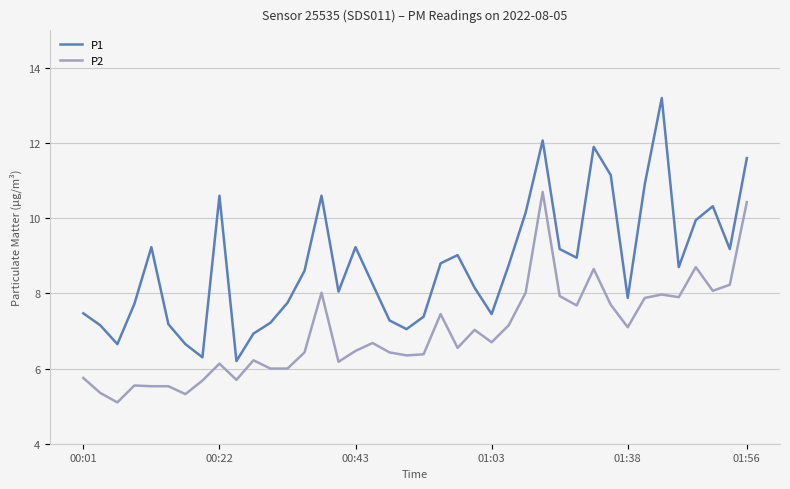

Which series has the largest total across all categories?

P1